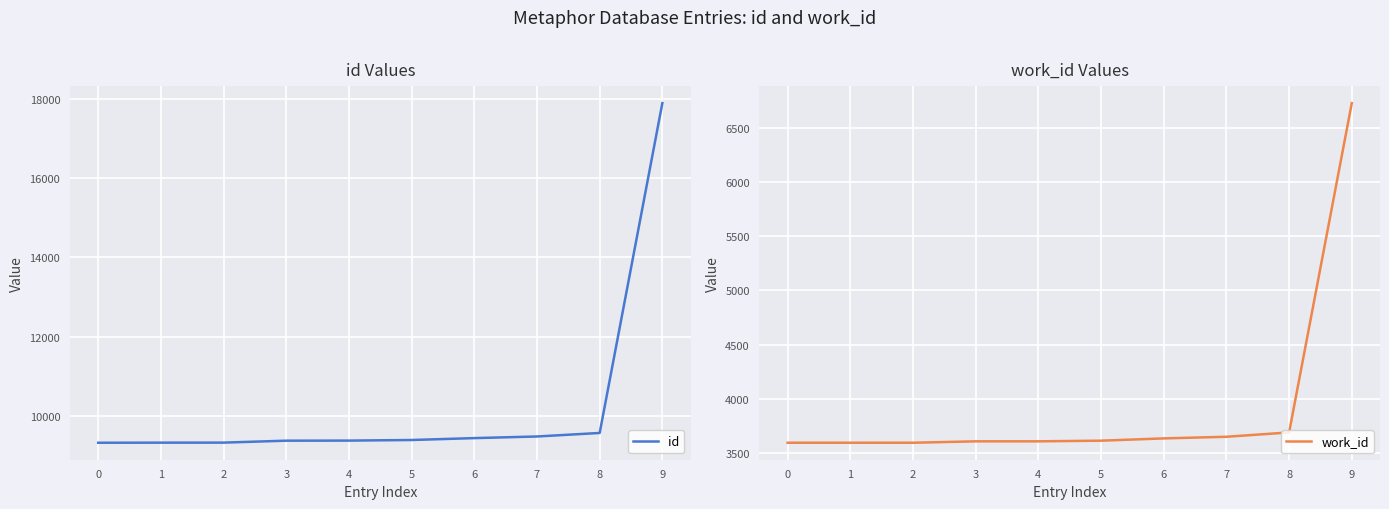

What are all the series names shown in the legend?

id, work_id